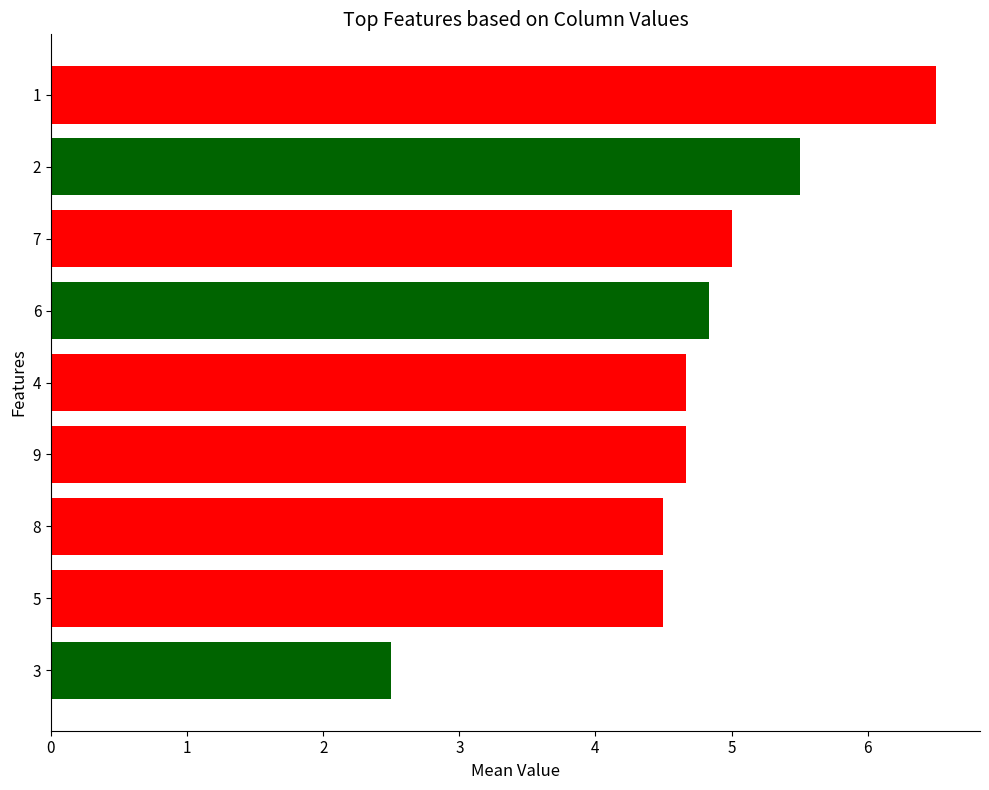

What is the ratio of the value at 8 to the value at 1?

0.7